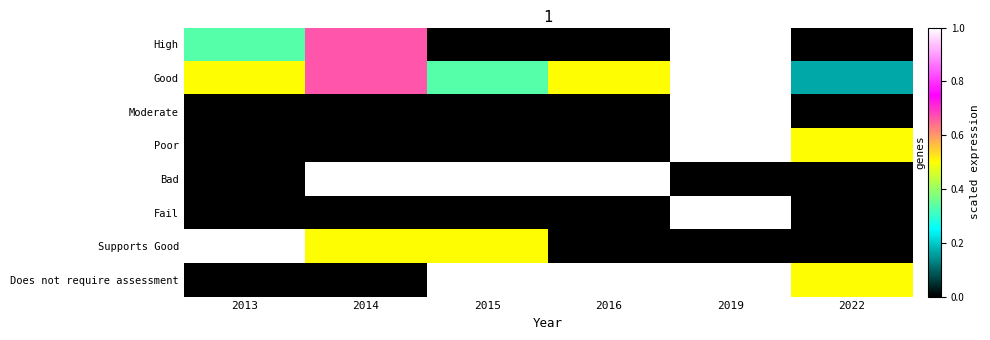

At which category is the sum across all series the highest?

2019